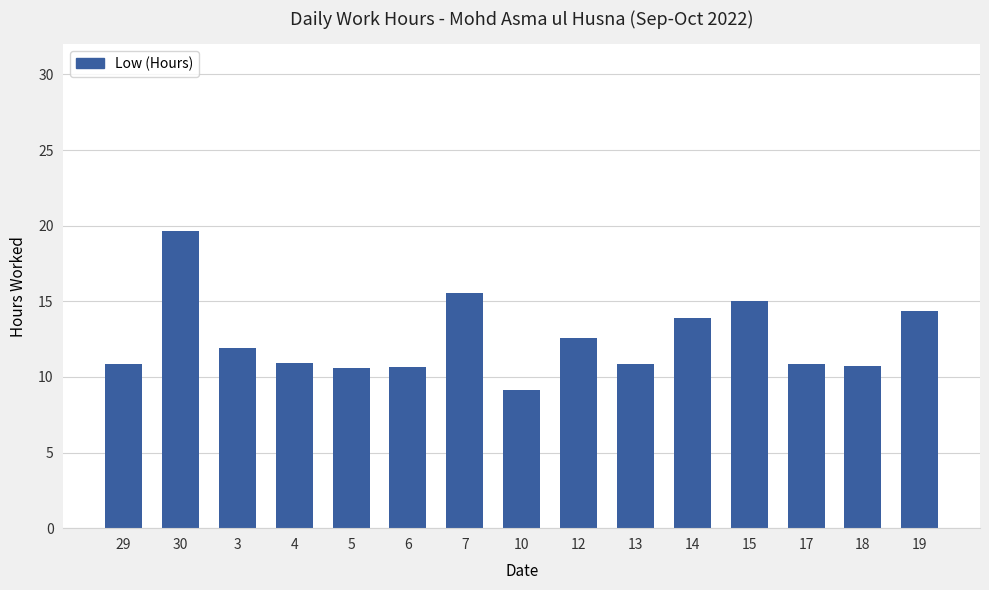

Does the chart contain any negative values?

No